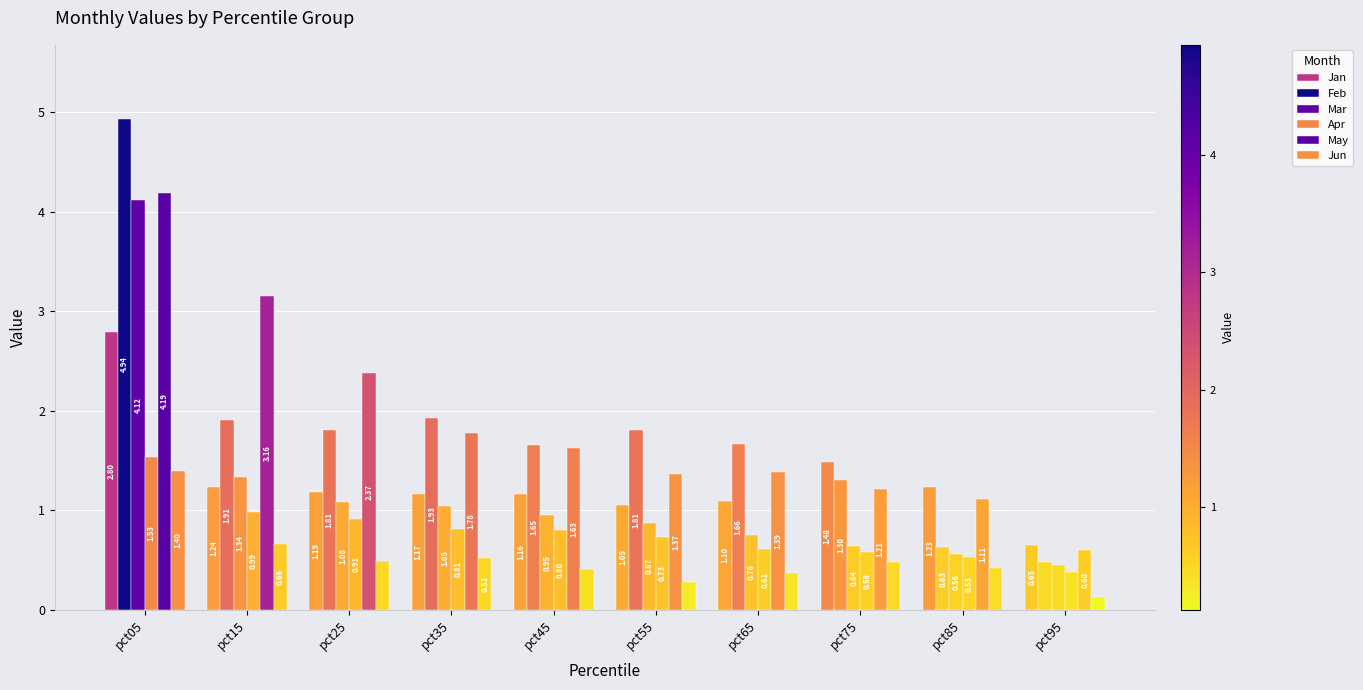

What is the value of the Jun bar at the 1st from the left?

1.4